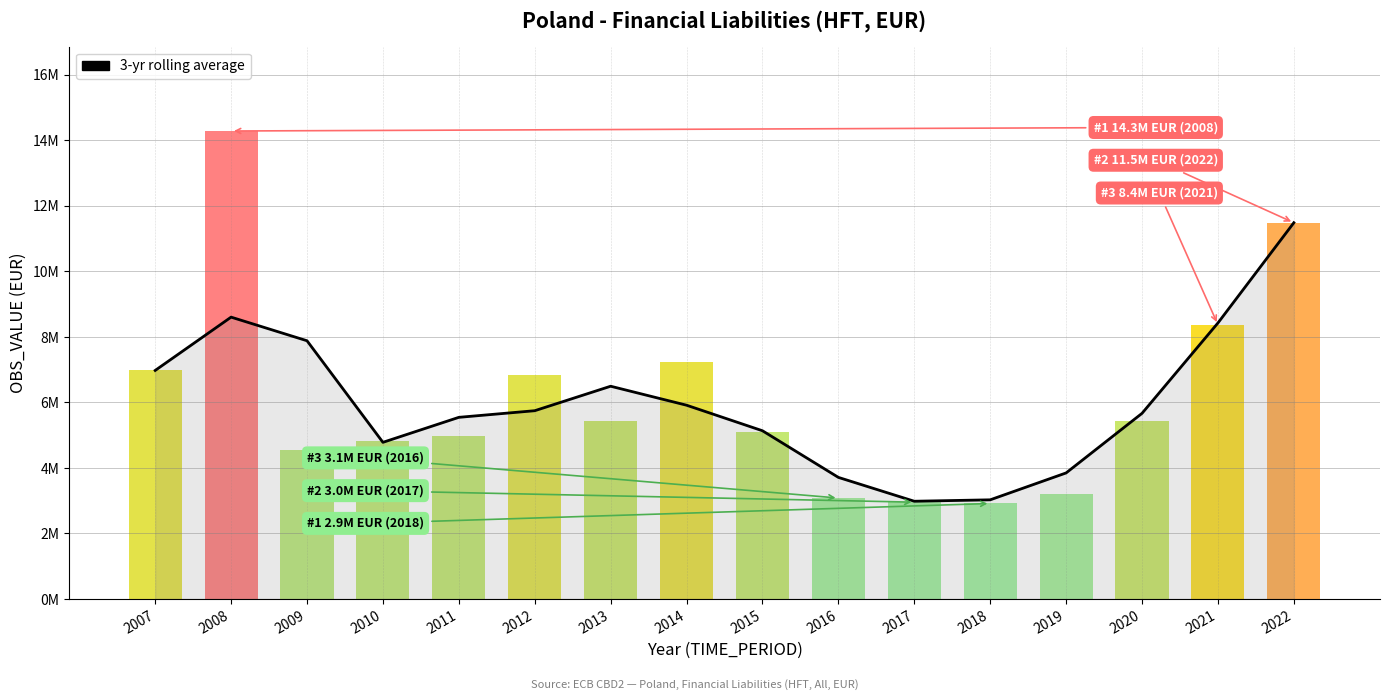

What is the difference between the values at 2018 and 2010?

1755064.3